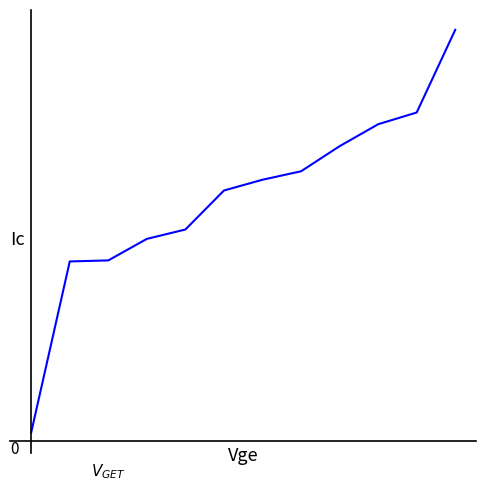

Does the chart have visible grid lines?

No